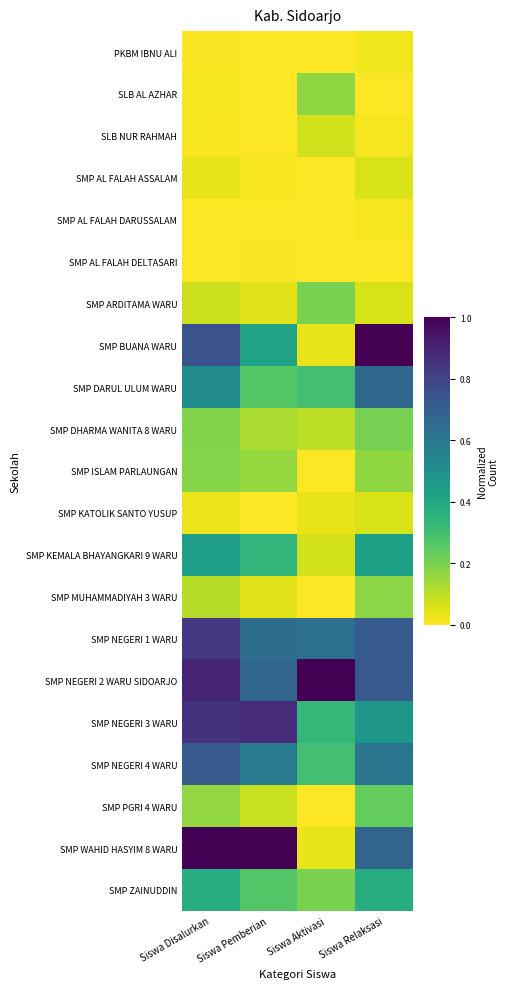

At which category is the sum across all series the highest?

Siswa Disalurkan